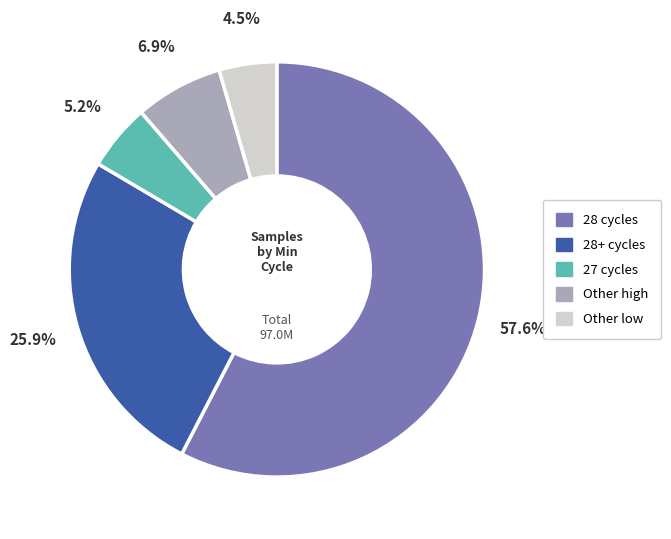

Is there a majority slice in this chart?

Yes